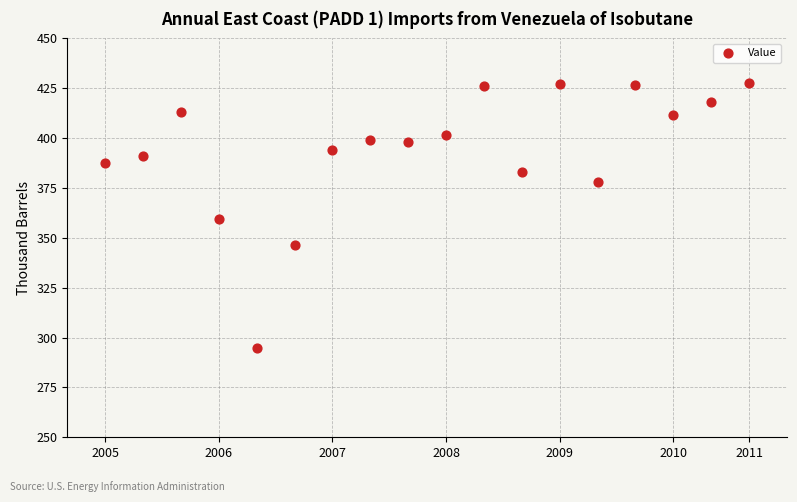

What is the range of Y values (max minus min)?

132.7